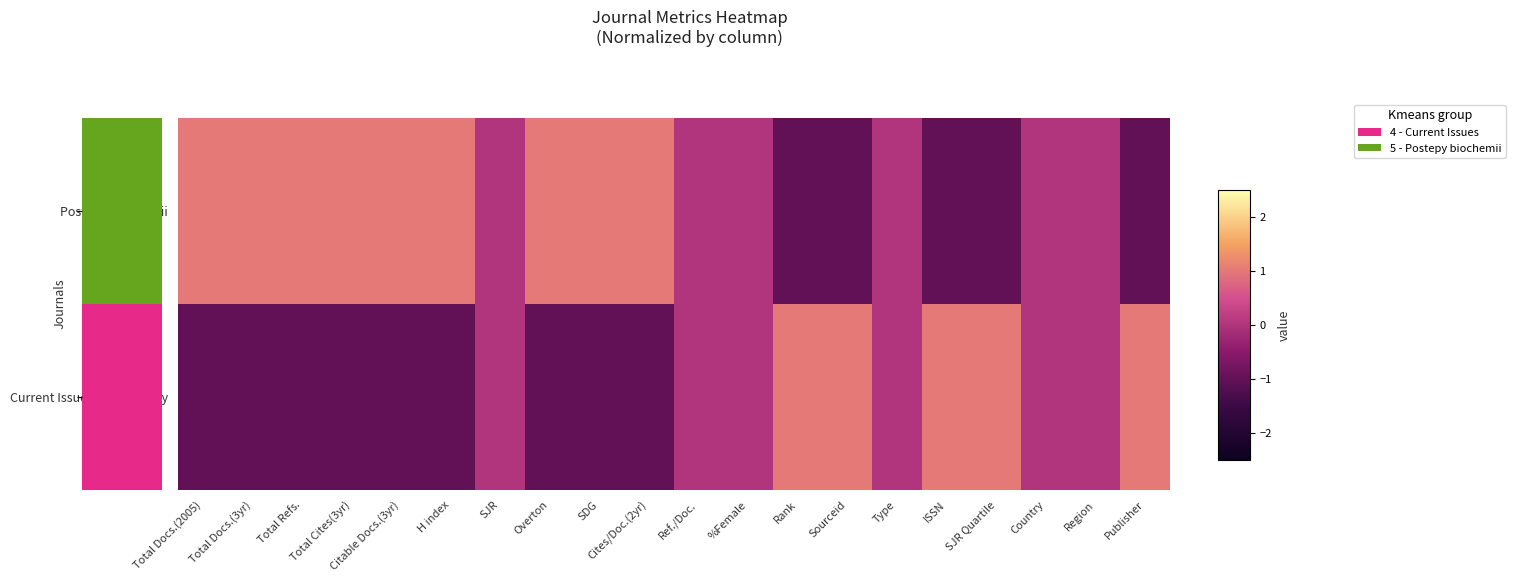

What is the difference between the highest and lowest values at ISSN?

2